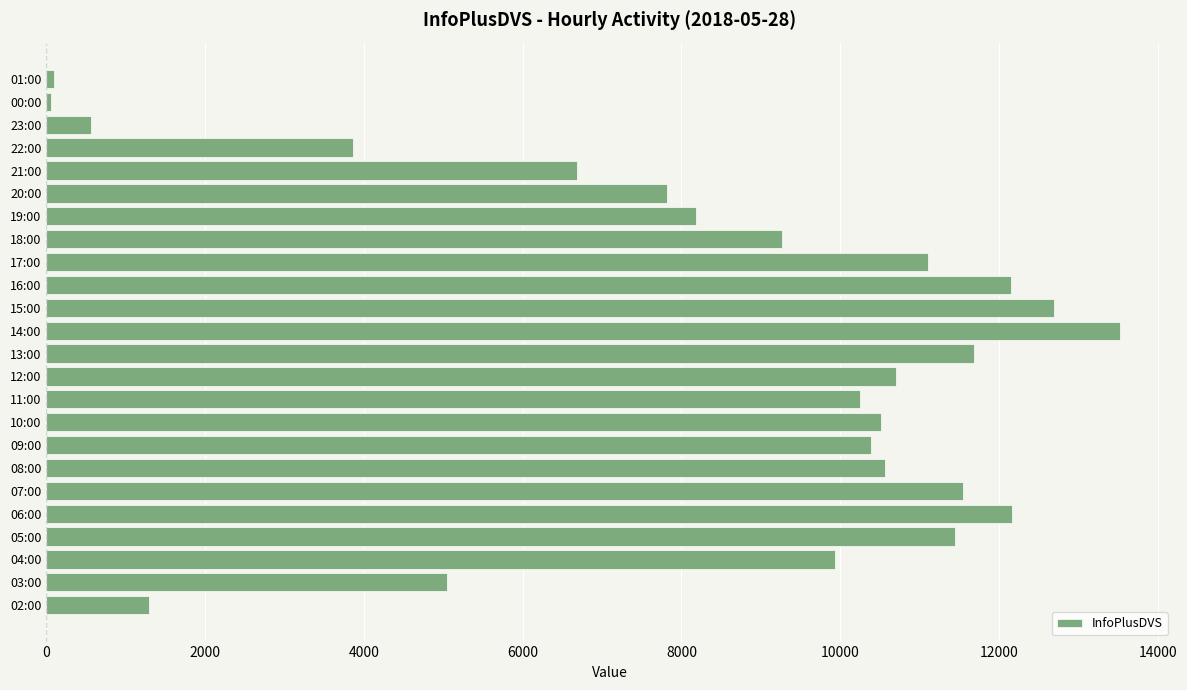

What is the sum of all values?

201512